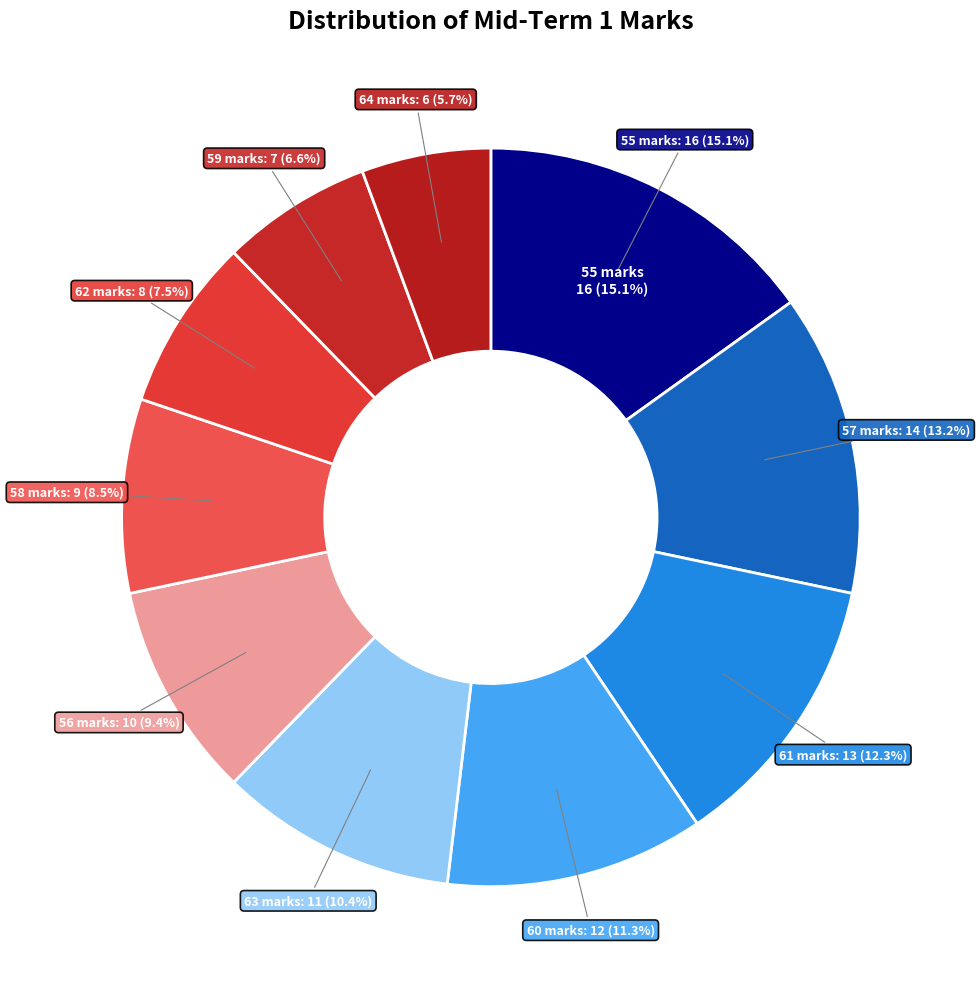

Is it true that 58 marks is 1% of the pie?

False